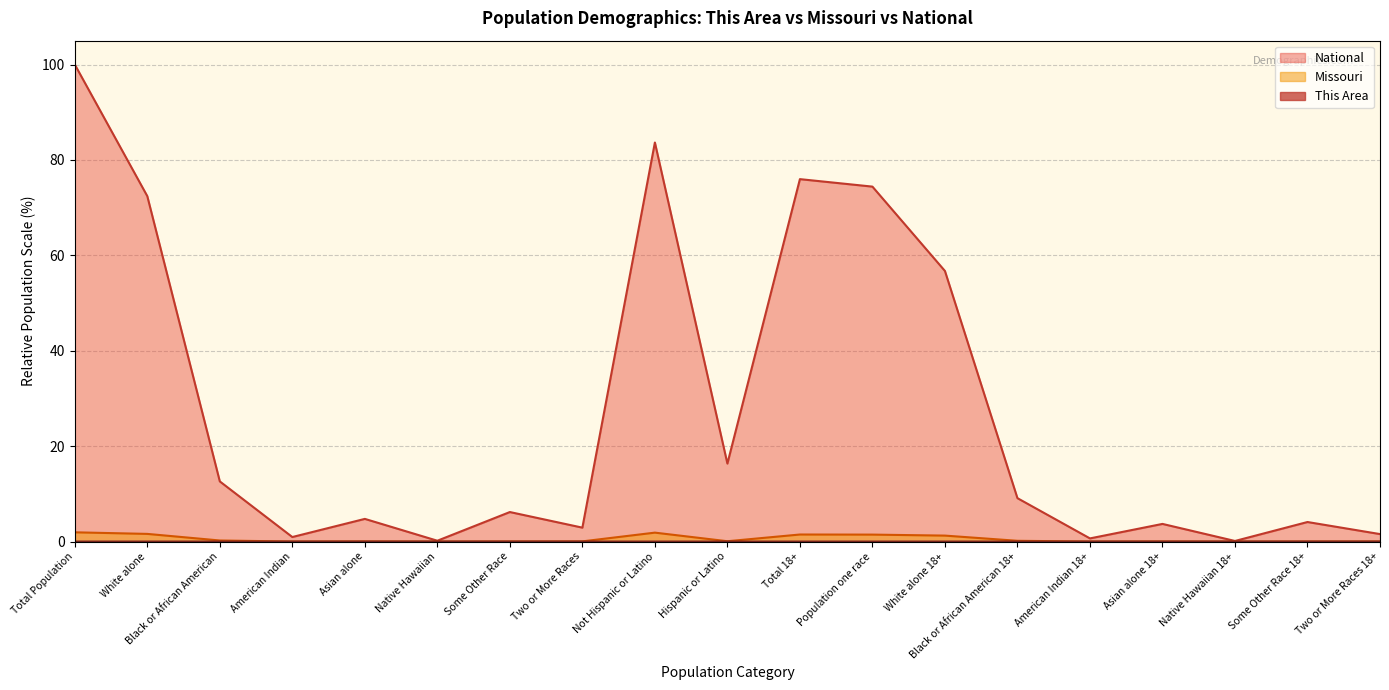

What are all the series names shown in the legend?

This Area, Missouri, National